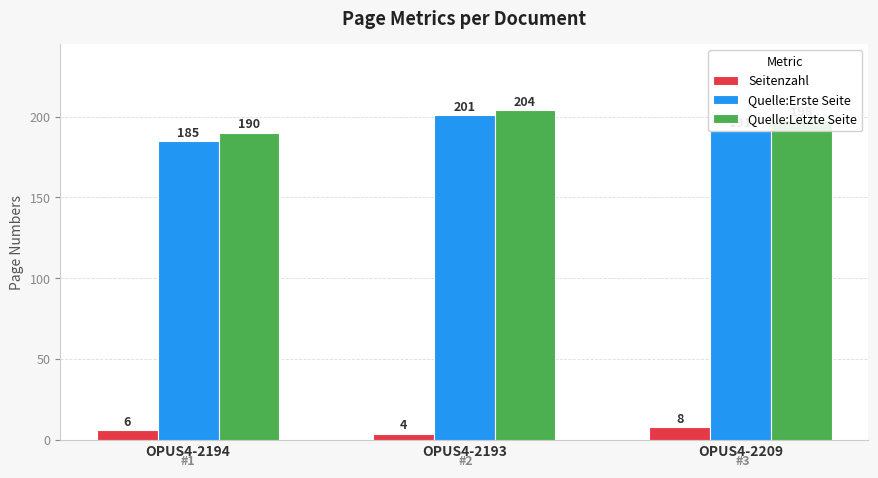

Which series has the widest spread of values?

Quelle:Erste Seite